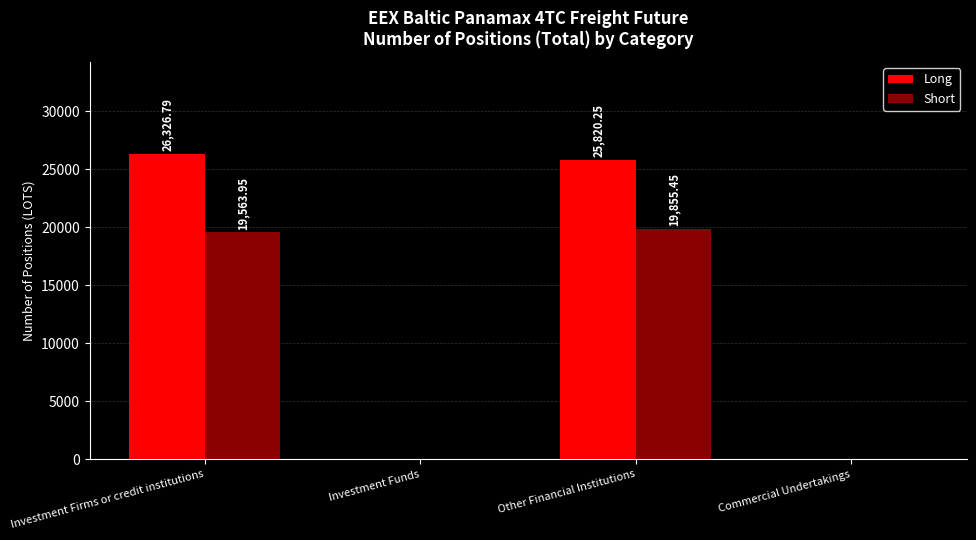

What is the average value of the Long series?

13036.8